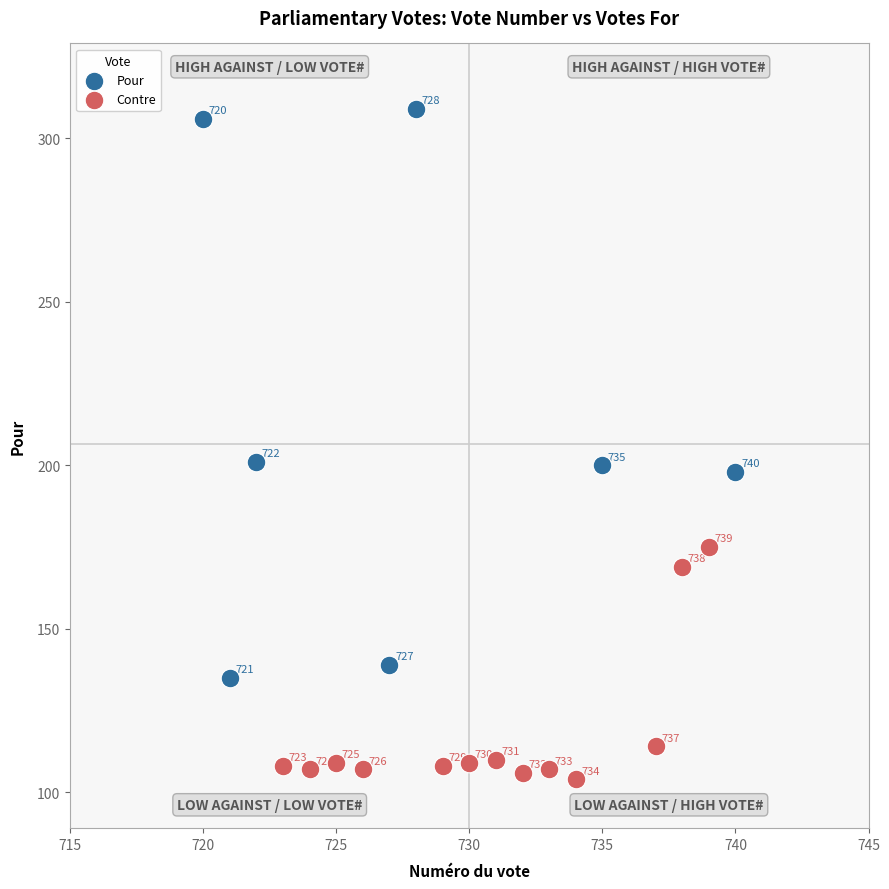

Which series reaches the minimum Y coordinate?

Contre